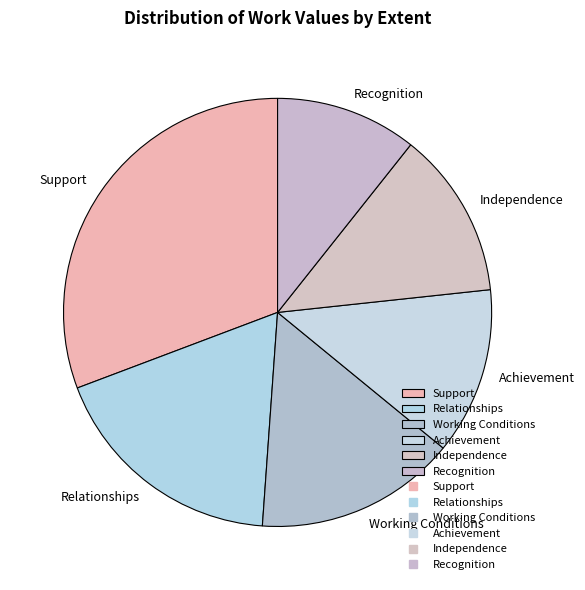

Is it true that Achievement is 13% of the pie?

True